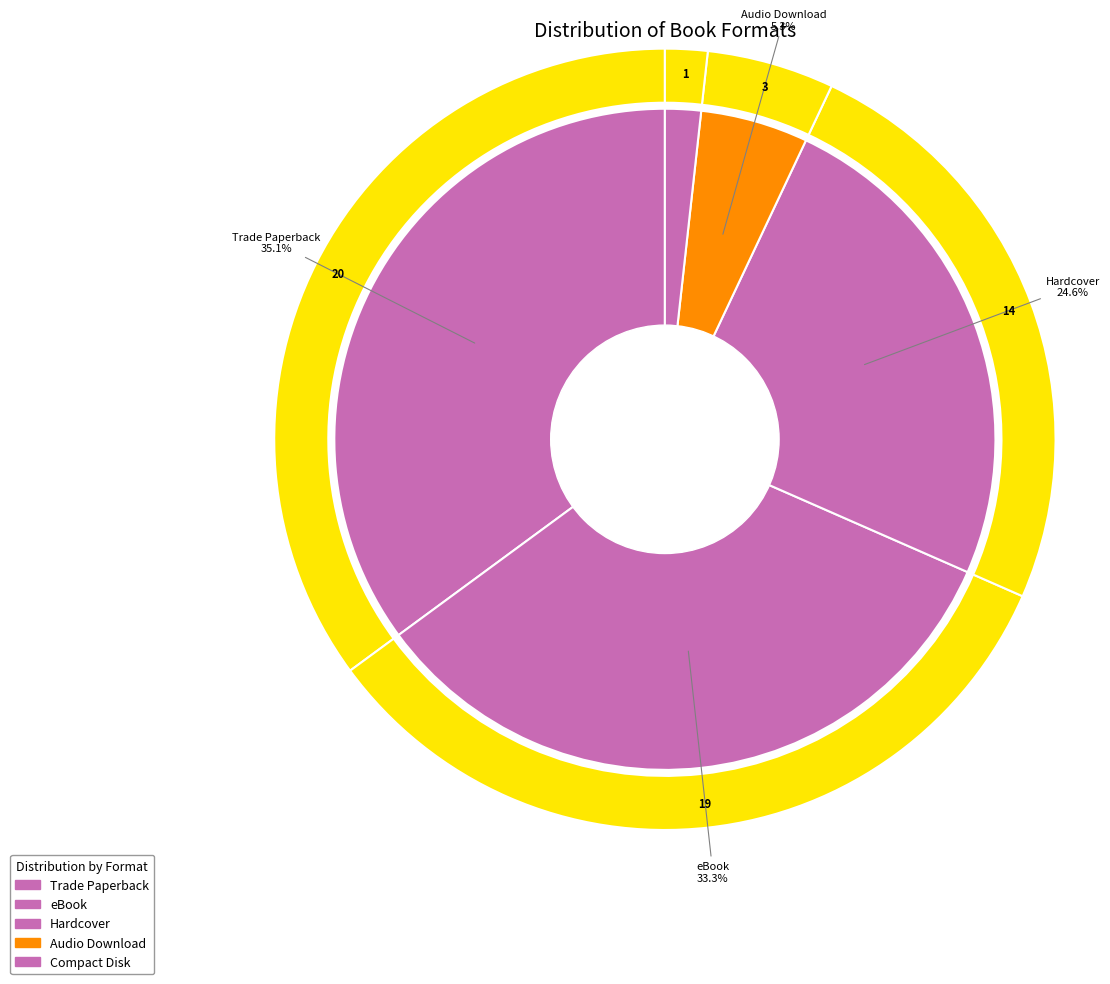

Count the number of slices in the pie.

5